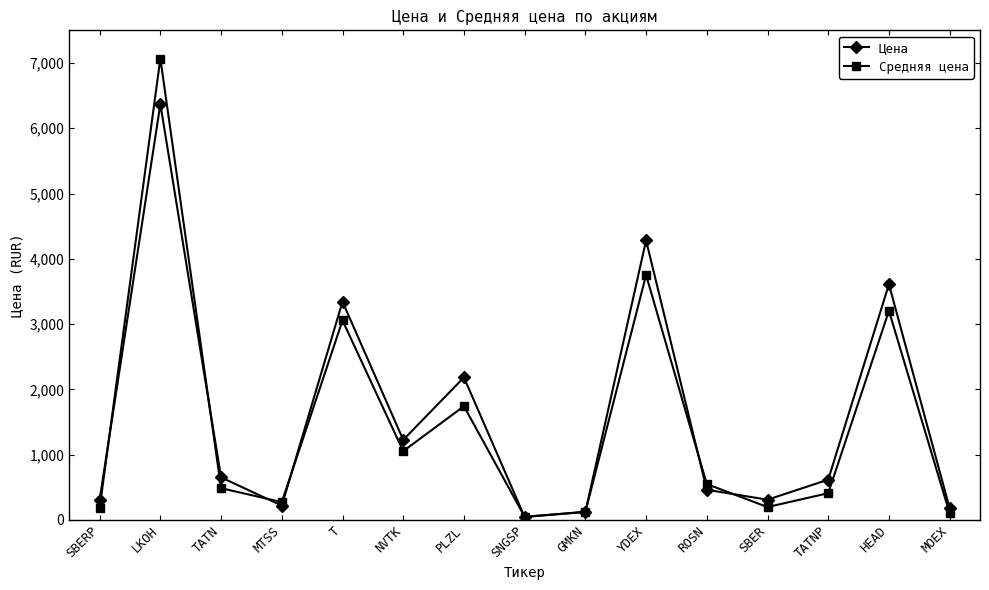

True or false: Цена has more than 2 interior local peaks.

True